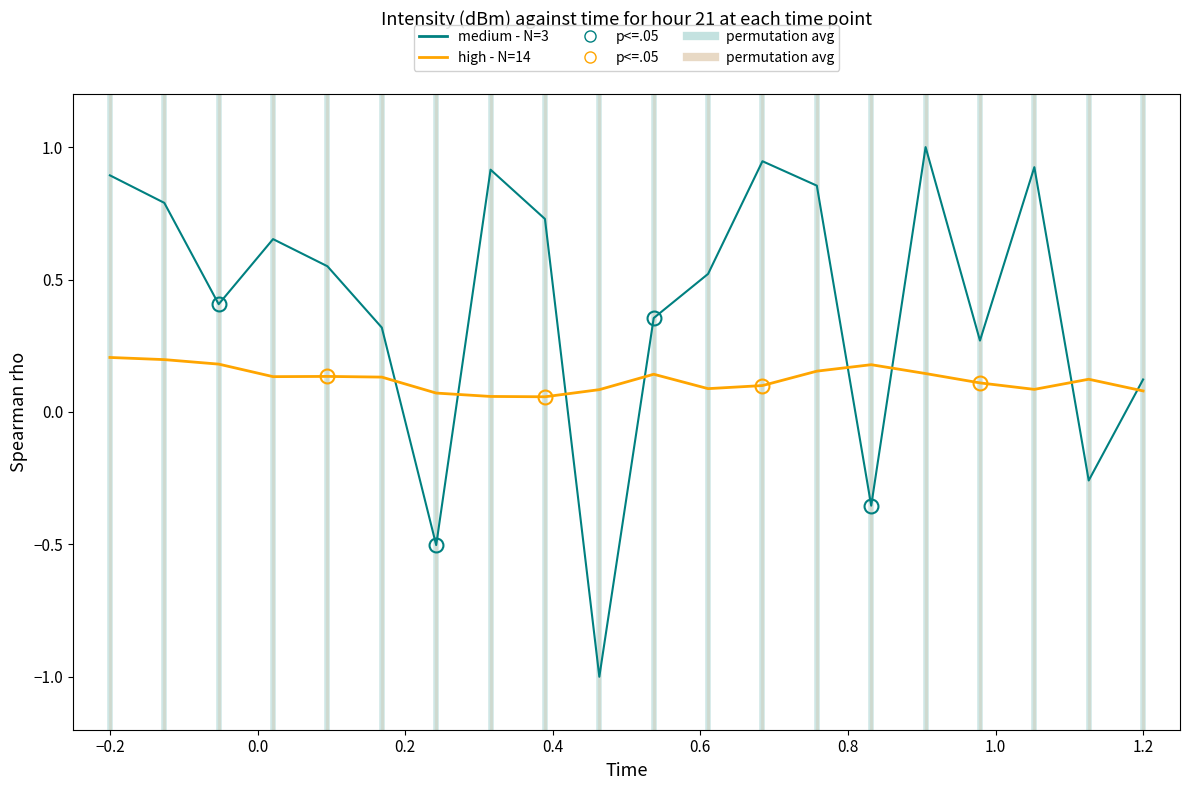

Rank the series by their maximum value, from highest to lowest.

medium - N=3, high - N=14